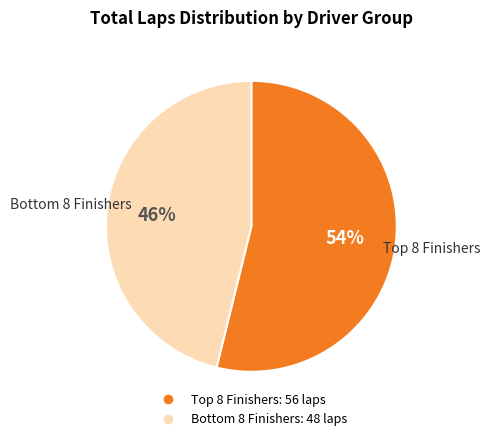

Is there any slice that represents more than half of the pie?

Yes